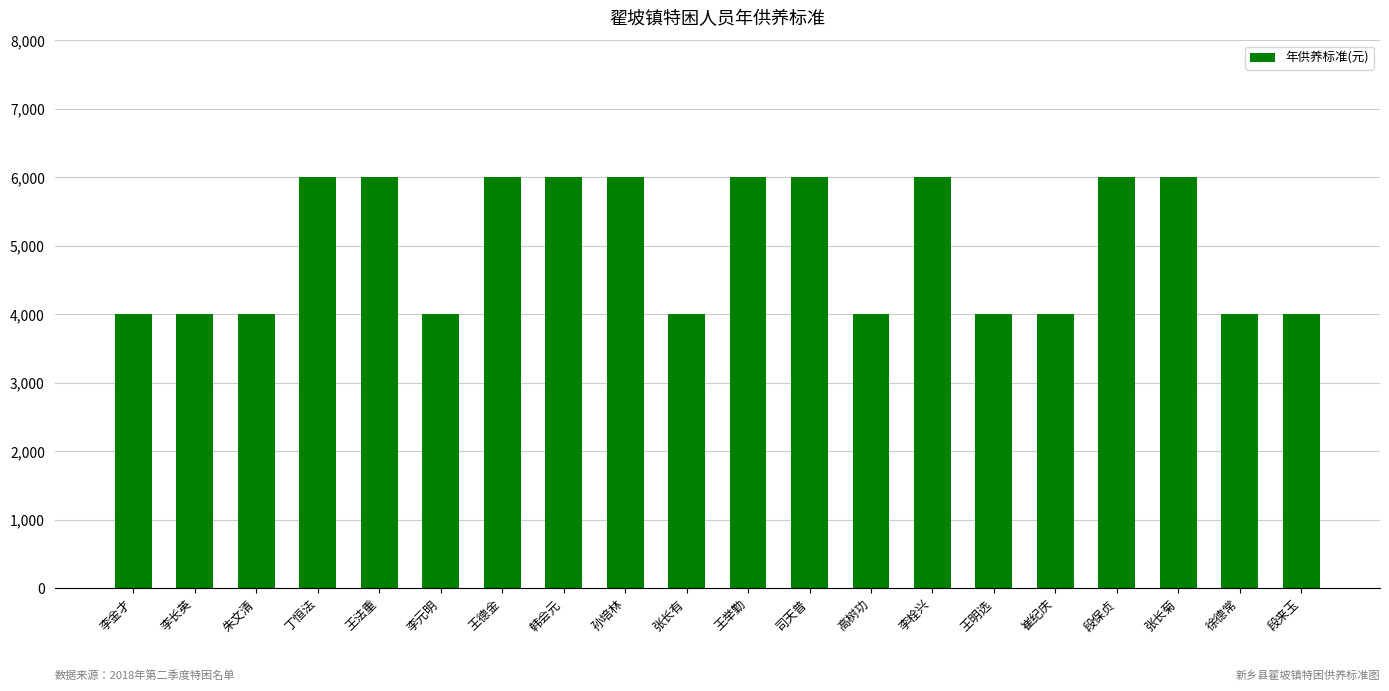

Is it true that the value at 李栓兴 is 9932?

False